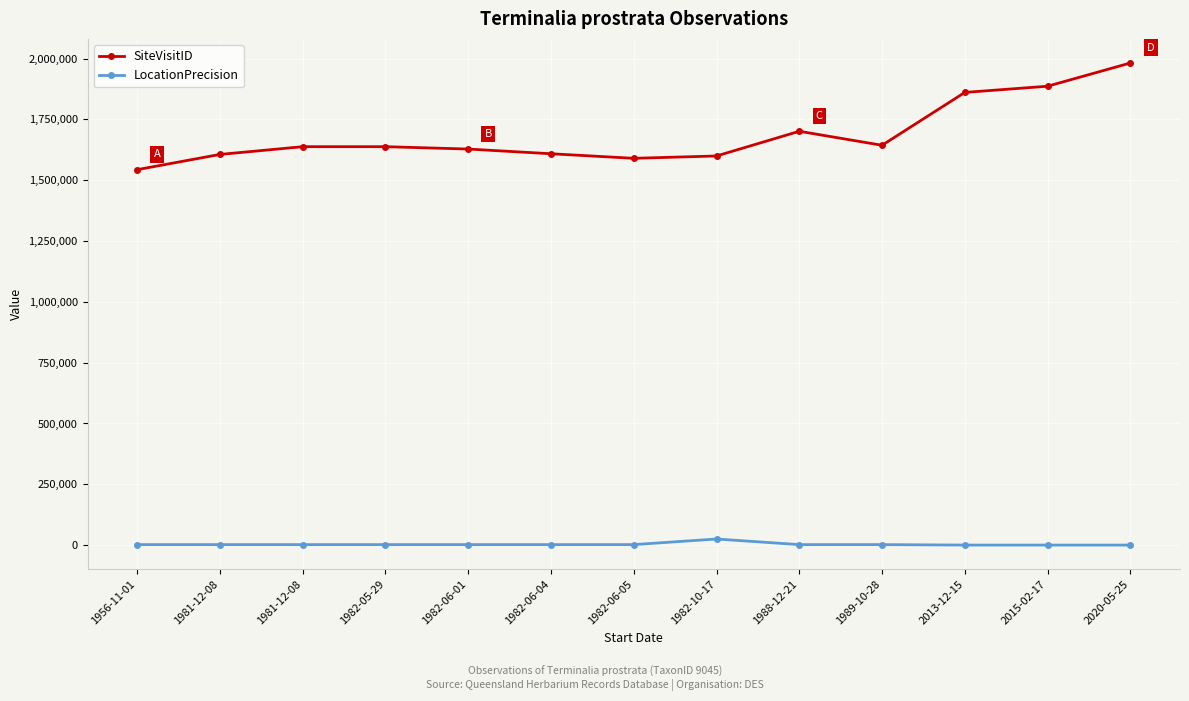

Which series has the largest total across all categories?

SiteVisitID